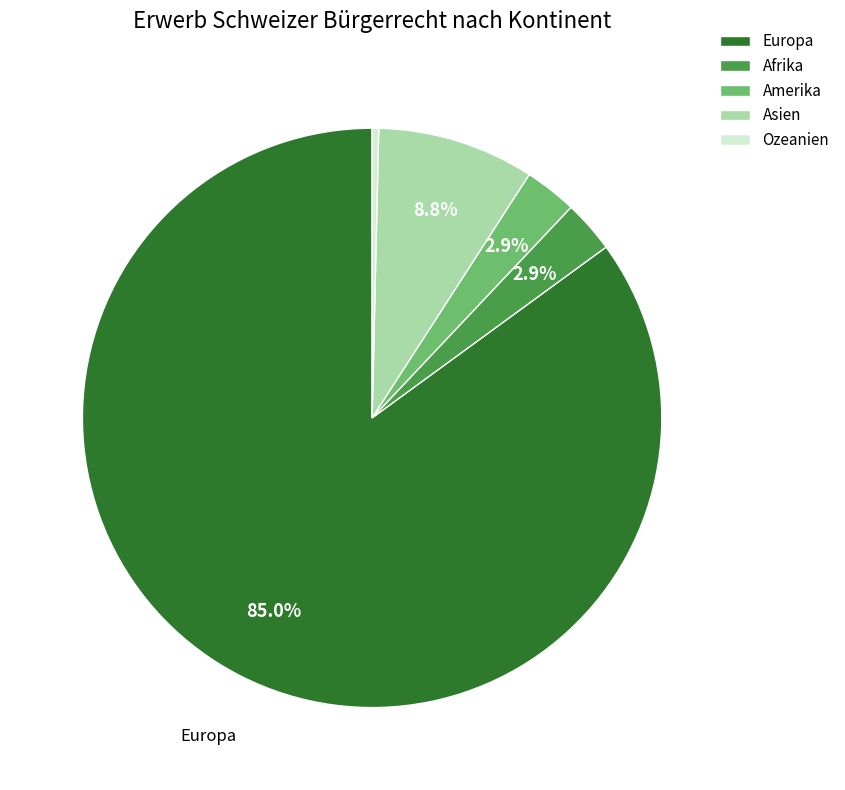

How many slices are in this pie chart?

5